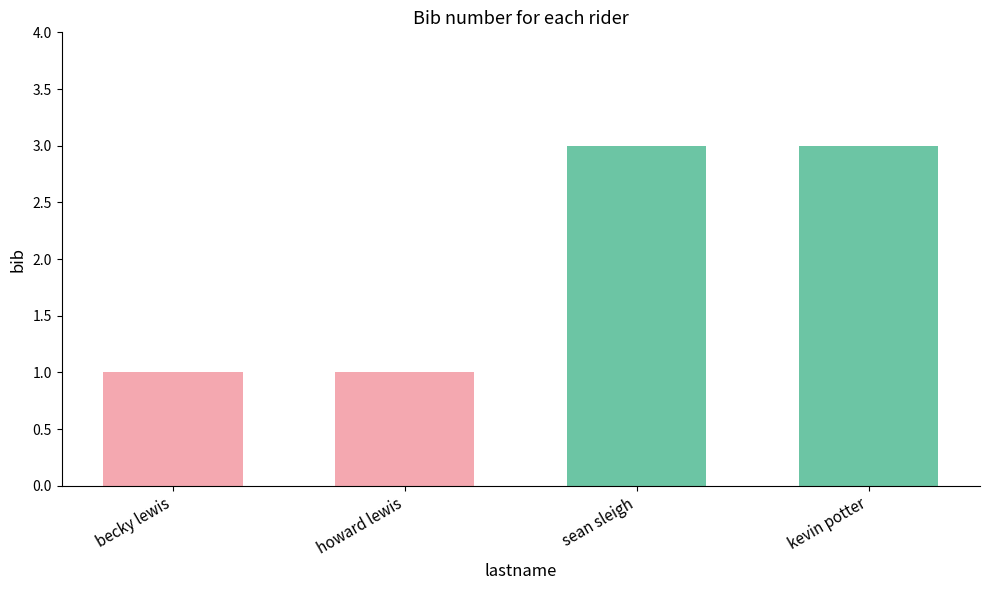

What is the average value?

2